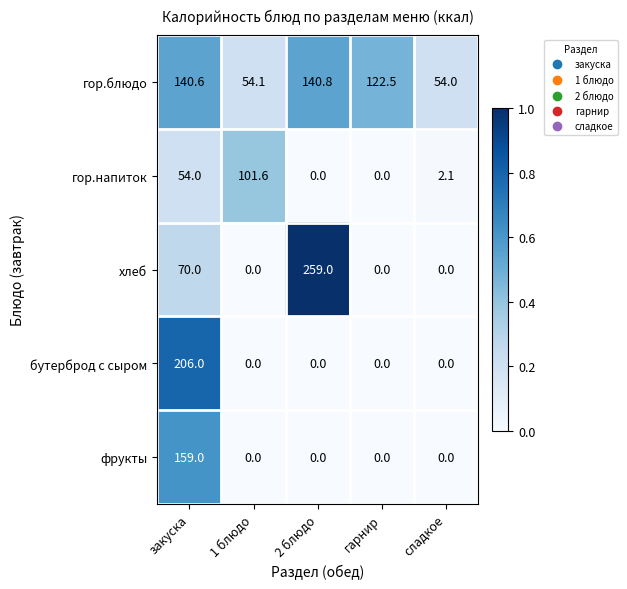

How many series are shown in this chart?

5